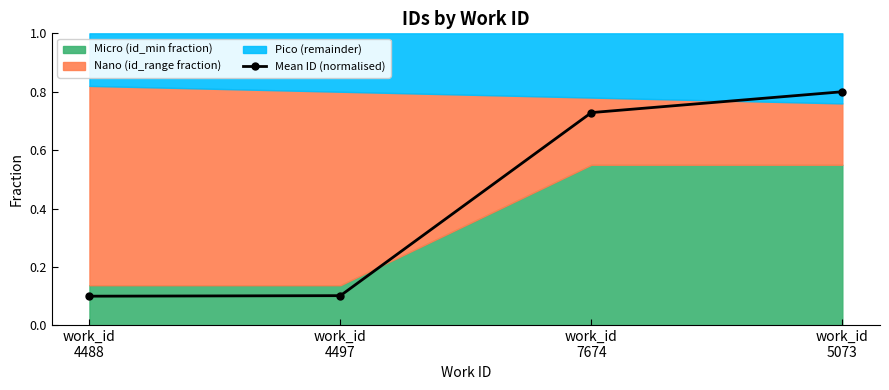

What is the label of the 2nd point from the right?

work_id
7674